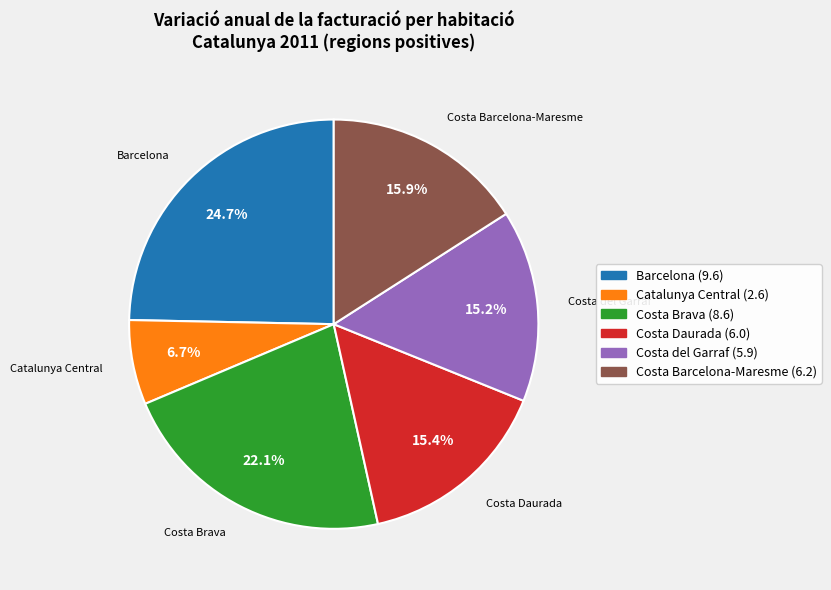

Is there any slice that represents more than half of the pie?

No